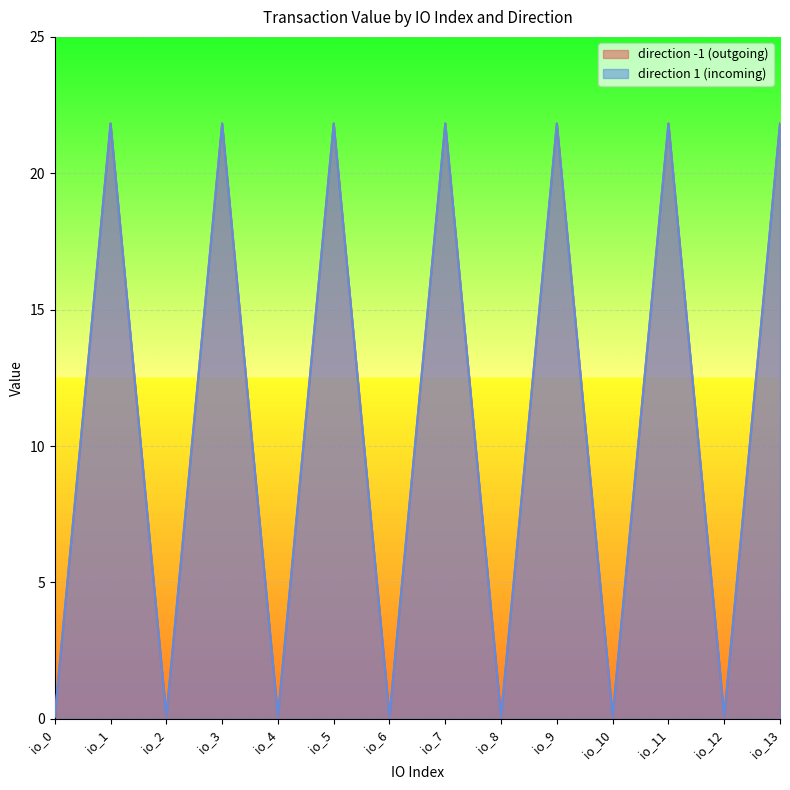

Does the chart display data point markers on the line(s)?

No